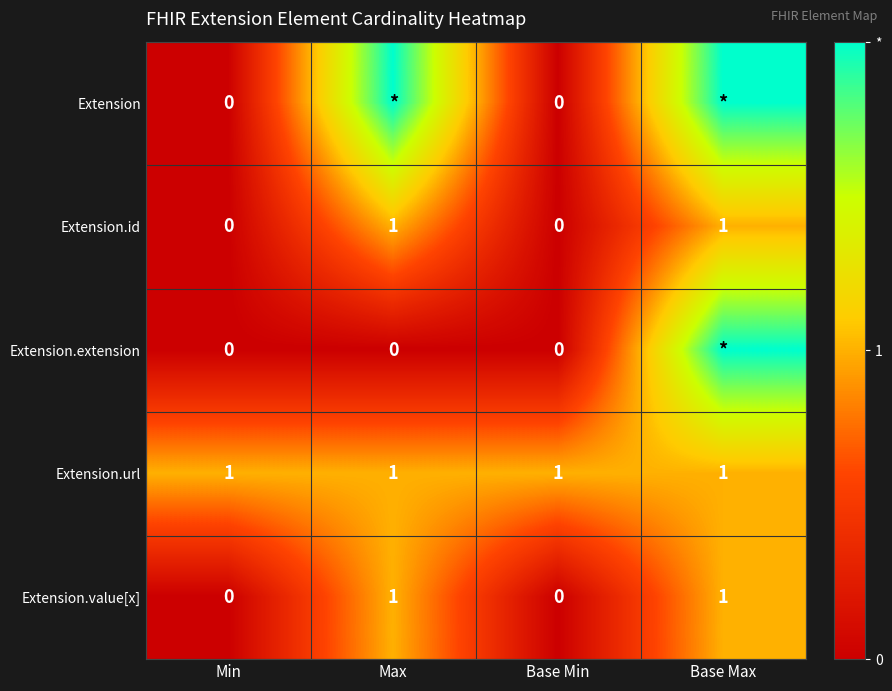

What is the difference between the maximum and minimum values in the Extension.value[x] series?

1